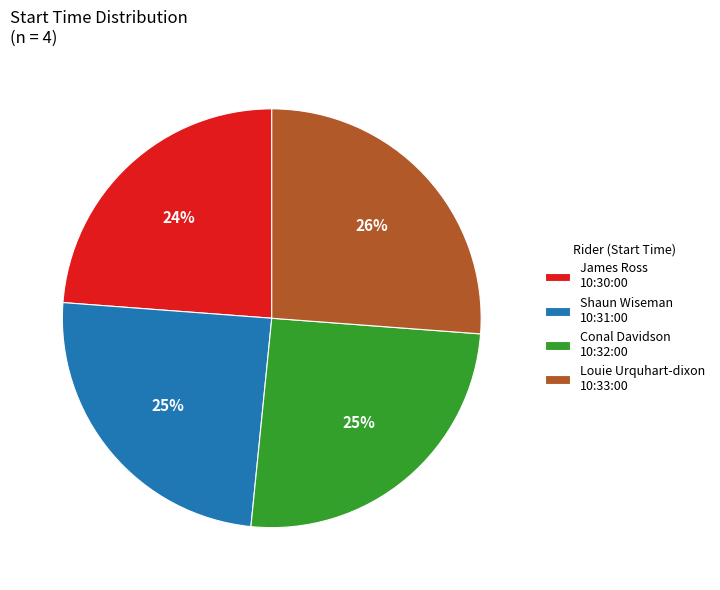

What is the smallest slice in the pie chart?

James Ross 10:30:00